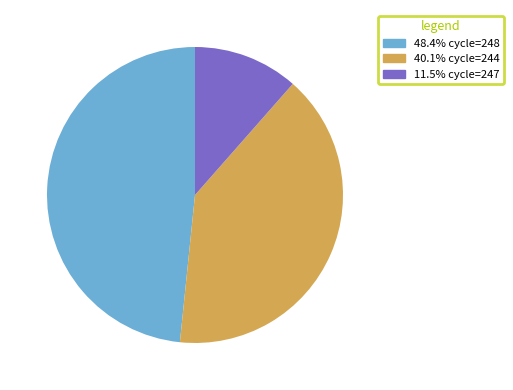

Do 40.1% cycle=244 and 11.5% cycle=247 together represent more than half of the pie?

Yes